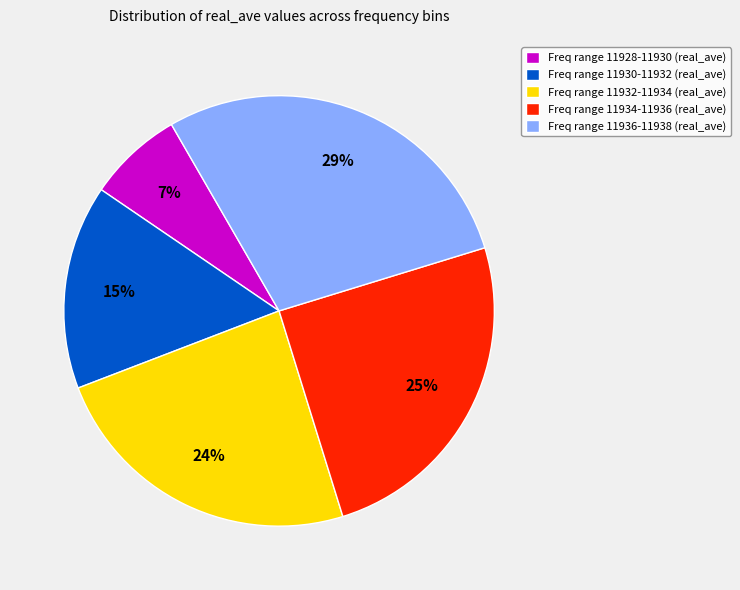

What is the smallest slice in the pie chart?

Freq range 11928-11930 (real_ave)